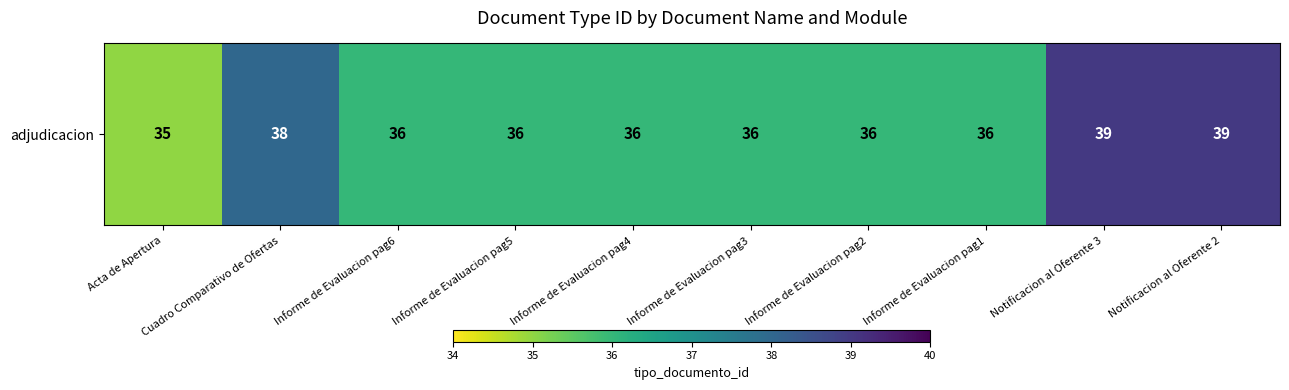

What is the change in value from Acta de Apertura to Informe de Evaluacion pag4?

+1